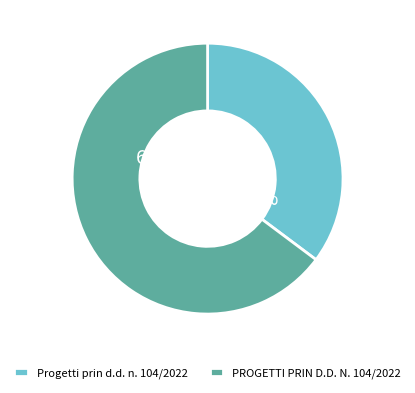

Which category has the biggest portion of the pie?

PROGETTI PRIN D.D. N. 104/2022